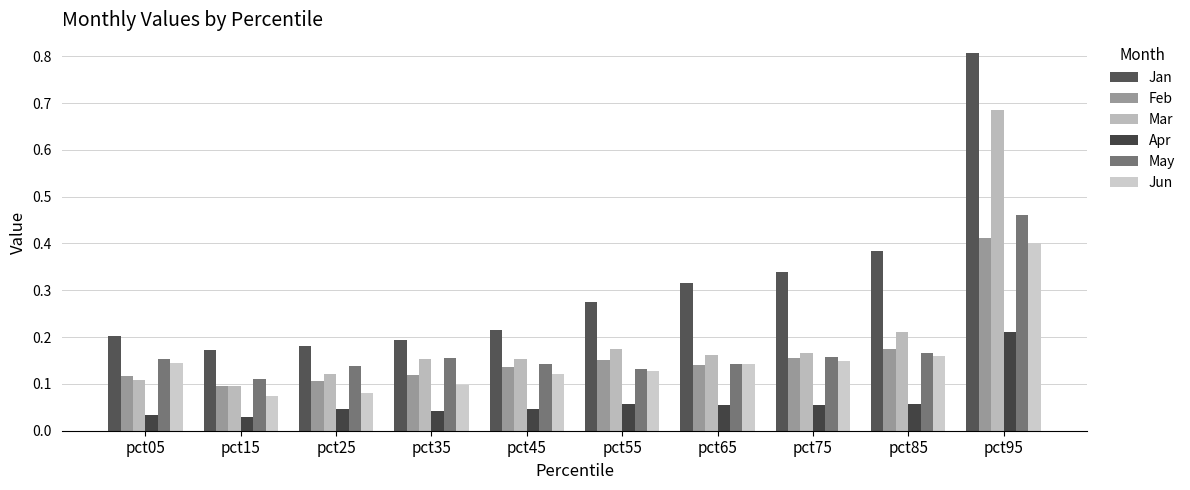

Does the chart contain stacked bars?

No